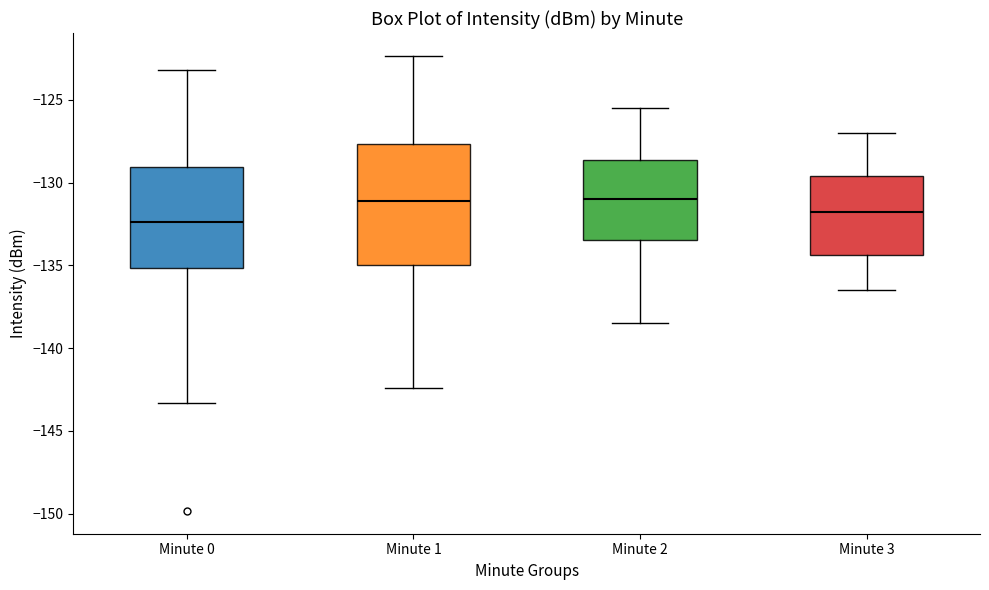

Reading left to right, transcribe this box plot: for each box, give where its median line is, the range the box spans, and where its two whiskers end, as read against the y-axis. The values are not printed on the chart, so give them approximately, as read against the axis.

Minute 0: median -132.5, box -135.0 to -129.0, whiskers -143.5 to -123.0
Minute 1: median -131.0, box -135.0 to -127.5, whiskers -142.5 to -122.5
Minute 2: median -131.0, box -133.5 to -128.5, whiskers -138.5 to -125.5
Minute 3: median -131.5, box -134.5 to -129.5, whiskers -136.5 to -127.0